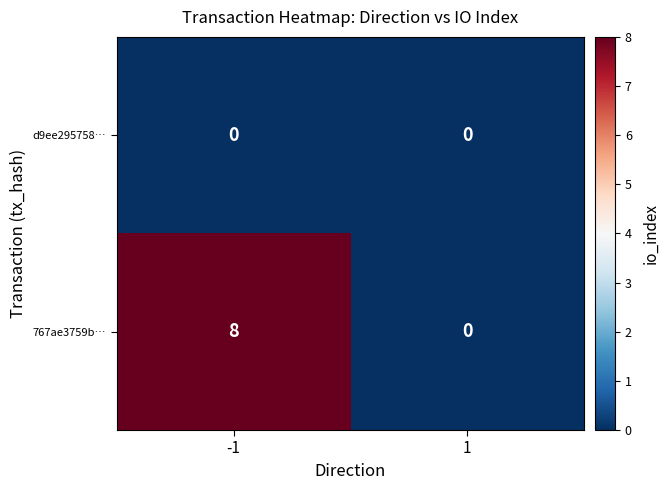

Rank the series by their average value, from highest to lowest.

767ae3759b…, d9ee295758…